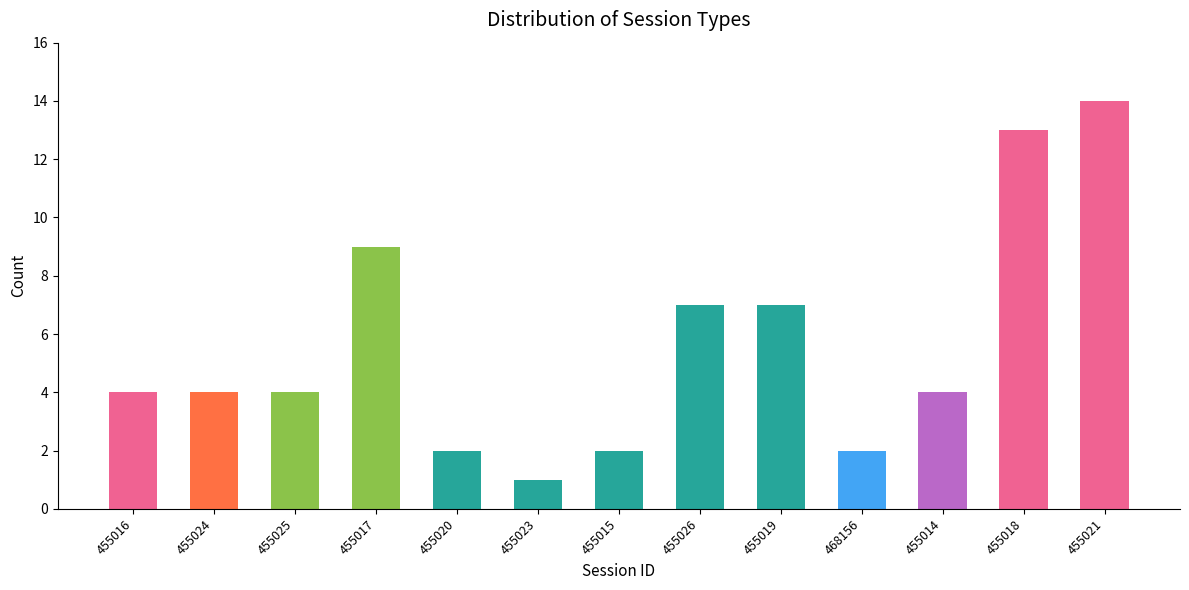

What is the label of the 1st bar from the left?

455016